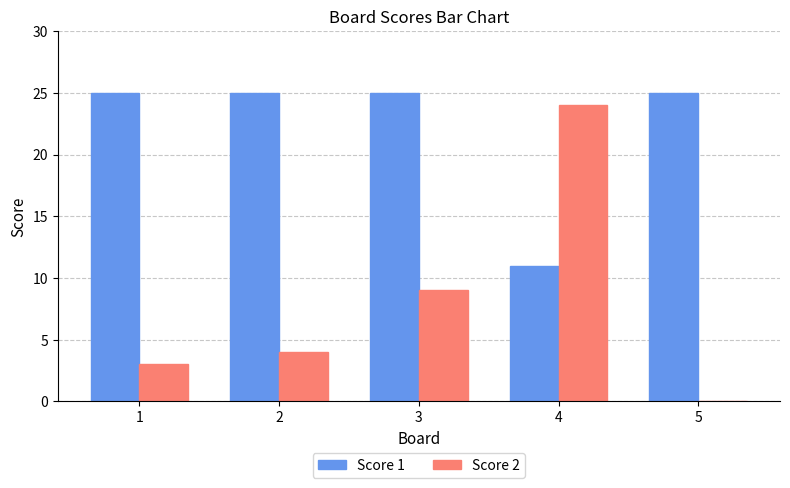

How many data points does each series have?

5